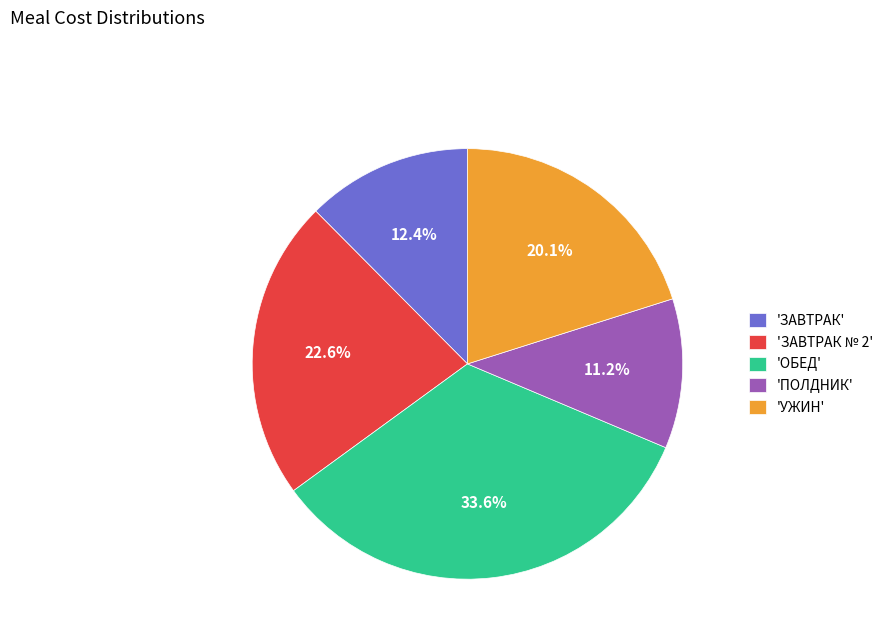

How much of the chart is everything except 'ЗАВТРАК'?

87.6%